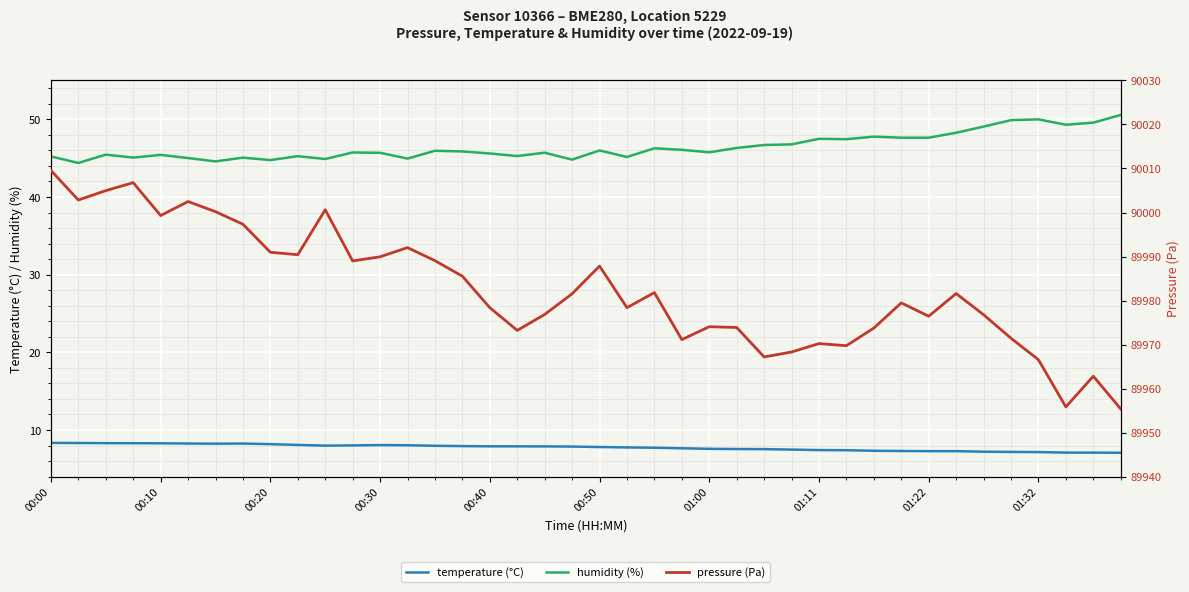

Rank the series at 38 from highest to lowest value.

pressure (Pa), humidity (%), temperature (°C)